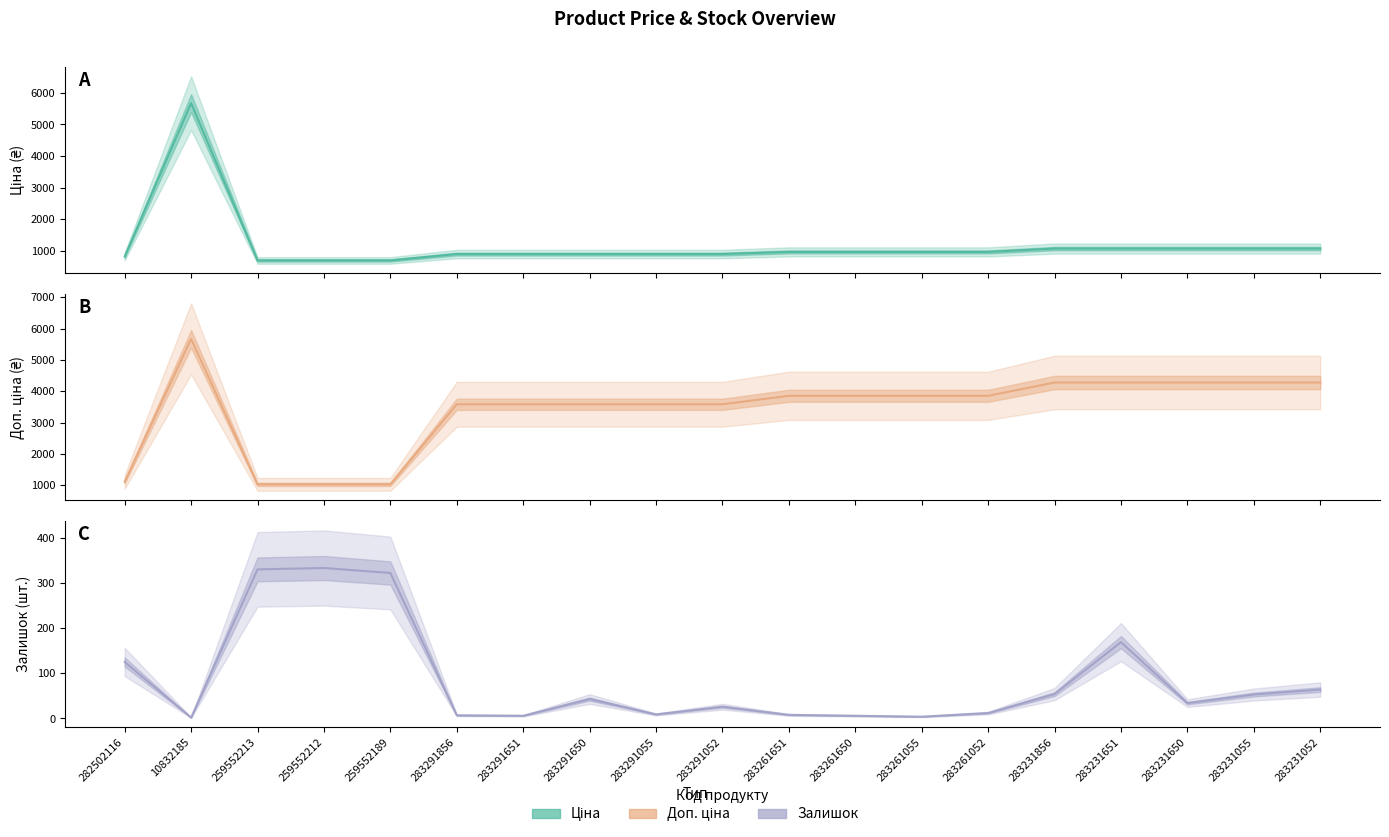

What is the sum of all Ціна values?

22255.9